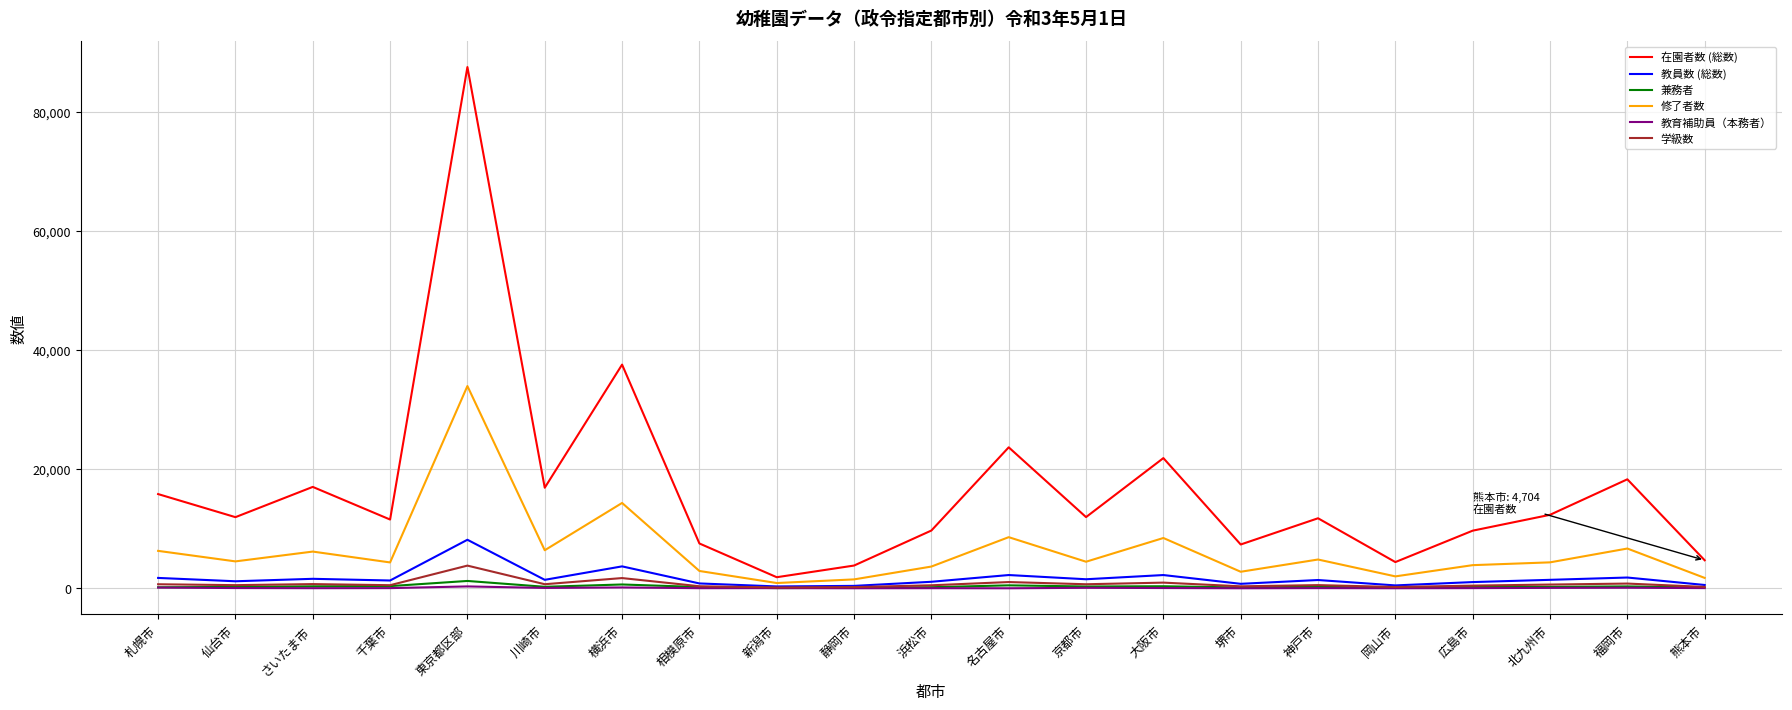

At which category is the sum across all series the highest?

東京都区部